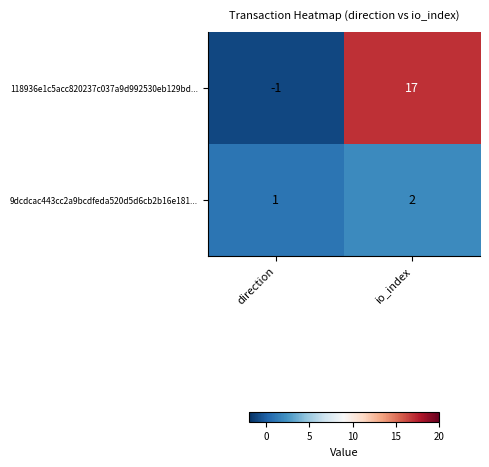

List the series in order of their peak value, lowest first.

9dcdcac443cc2a9bcdfeda520d5d6cb2b16e181..., 118936e1c5acc820237c037a9d992530eb129bd...